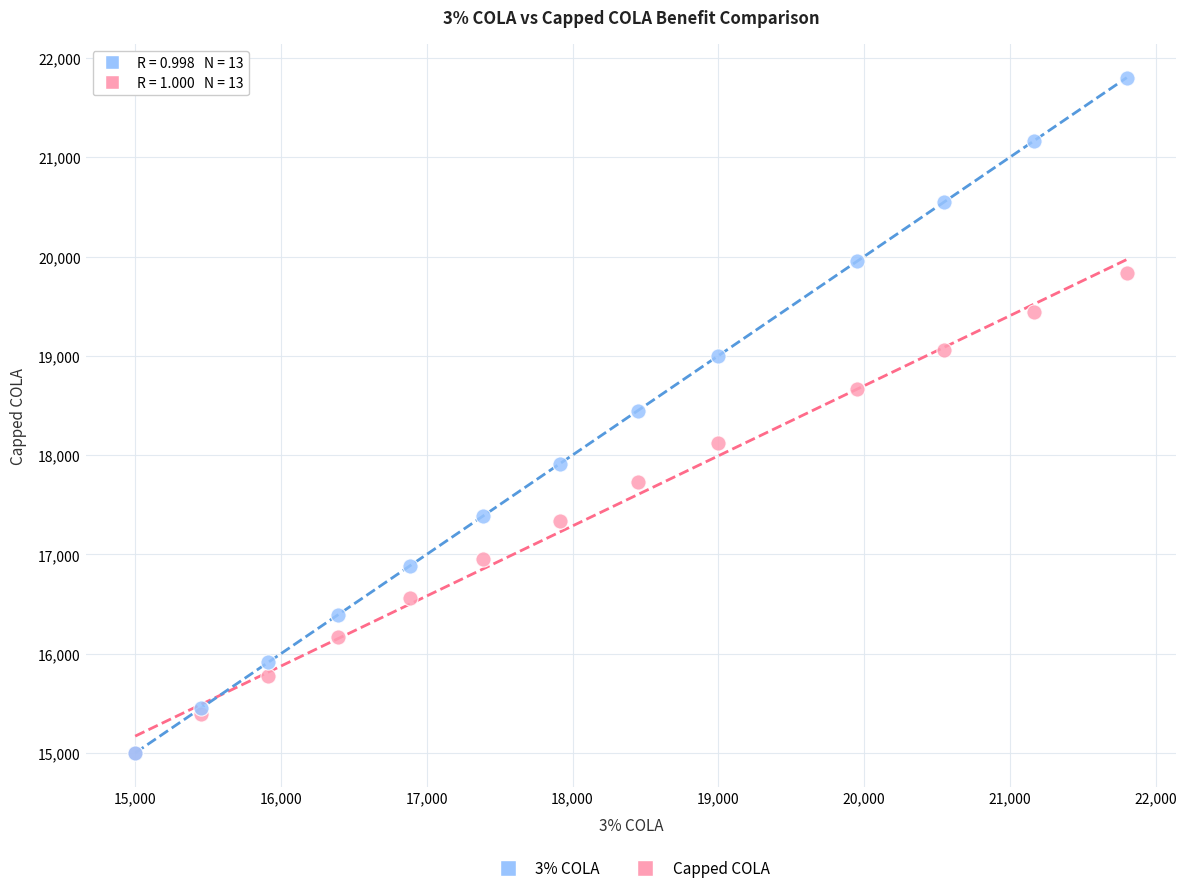

What are all the series names shown in the legend?

3% COLA, Capped COLA